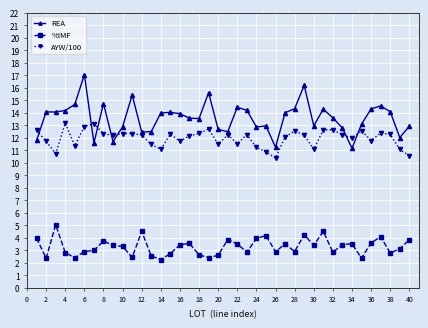

At how many categories does at least one series exceed 10?

40